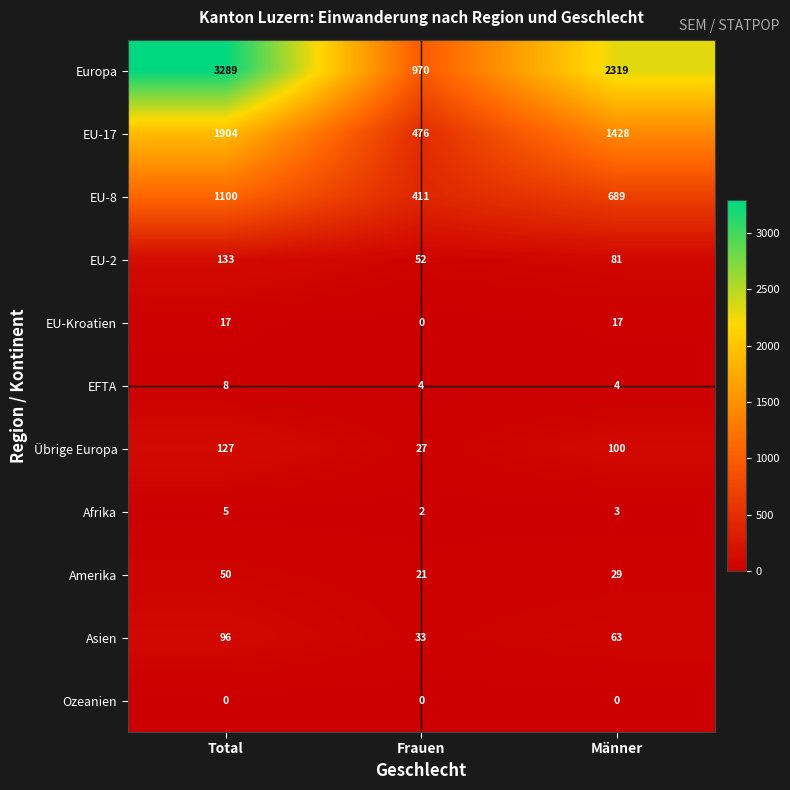

Which label corresponds to the largest value in the chart?

Total